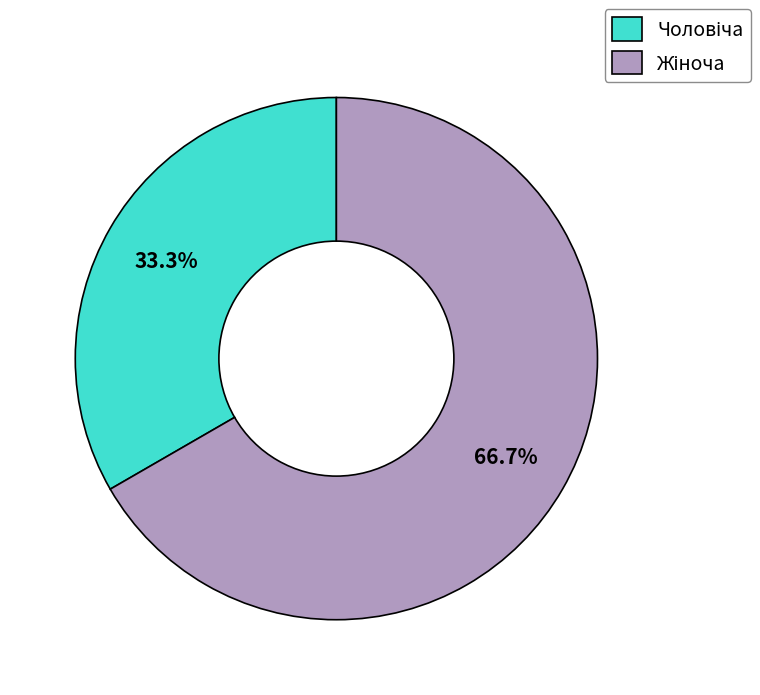

Does any single category account for the majority?

Yes